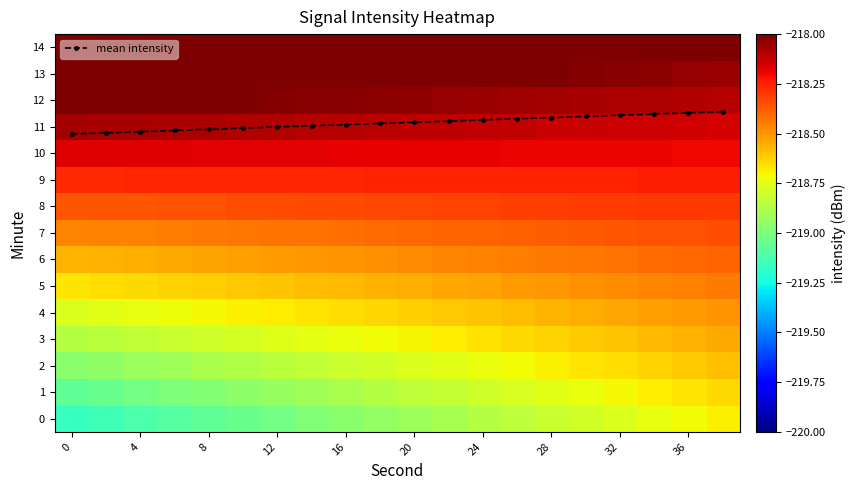

Is it true that mean intensity equals 16.4 at 20?

False